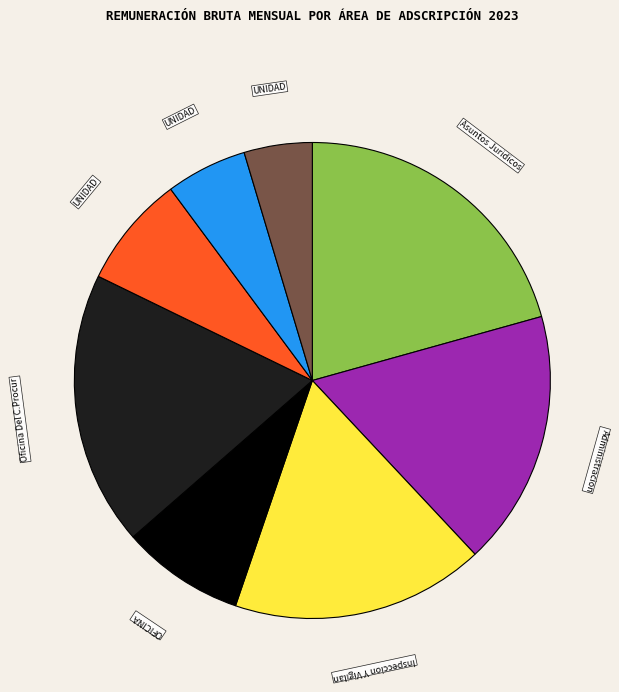

Is there any slice that represents more than half of the pie?

No